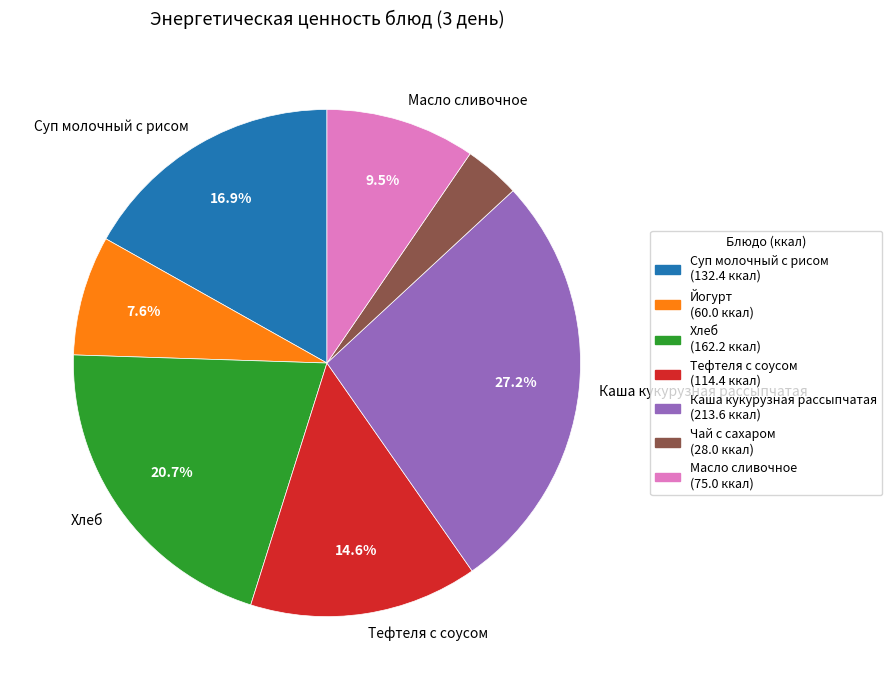

Does any single category account for the majority?

No